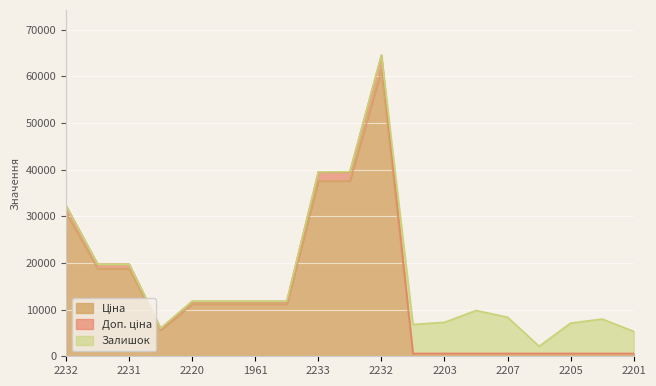

At how many categories does at least one series exceed 7445?

10